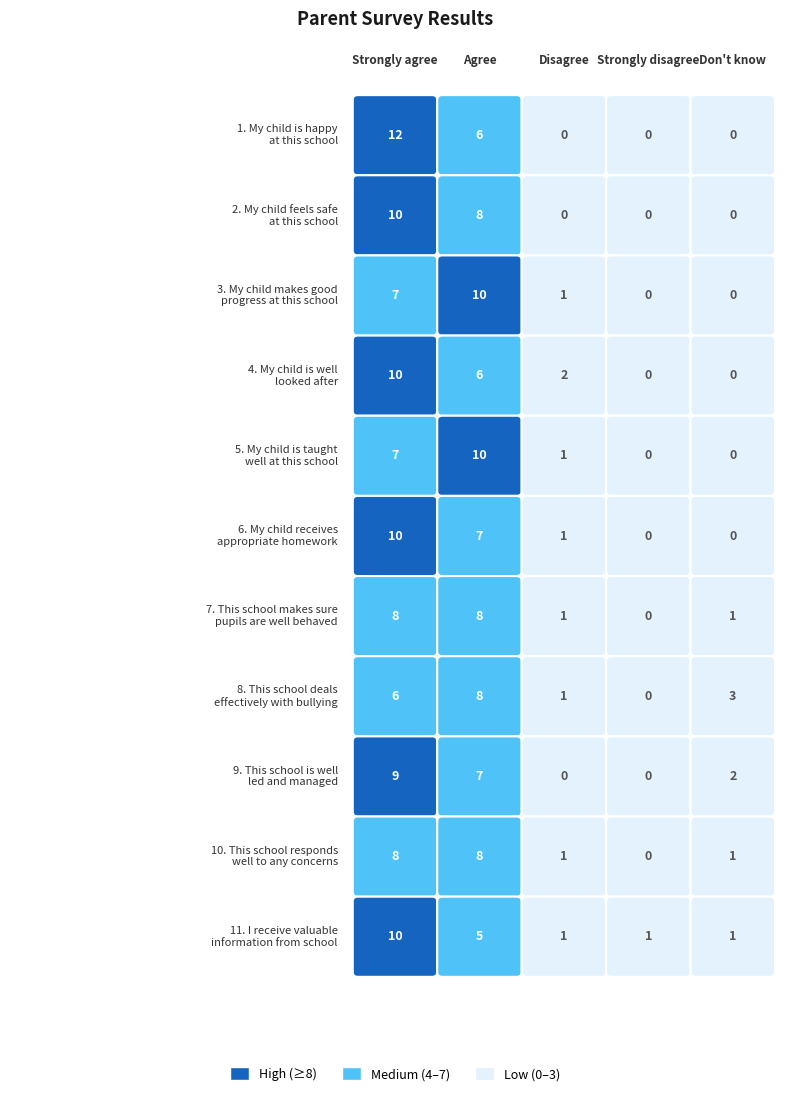

What is the difference between the highest and lowest values at 0?

6